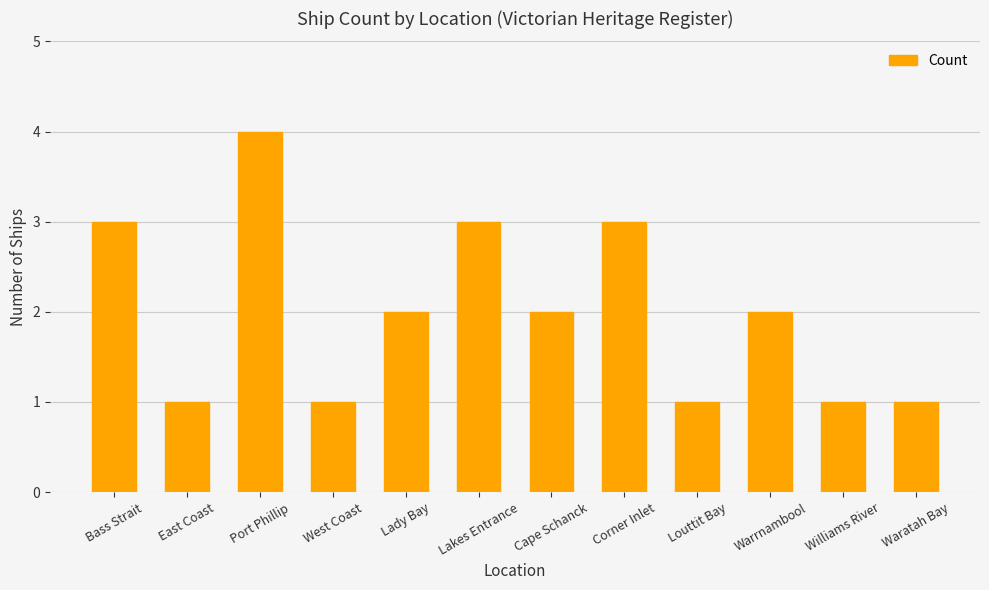

How many values are between 1 and 3?

11